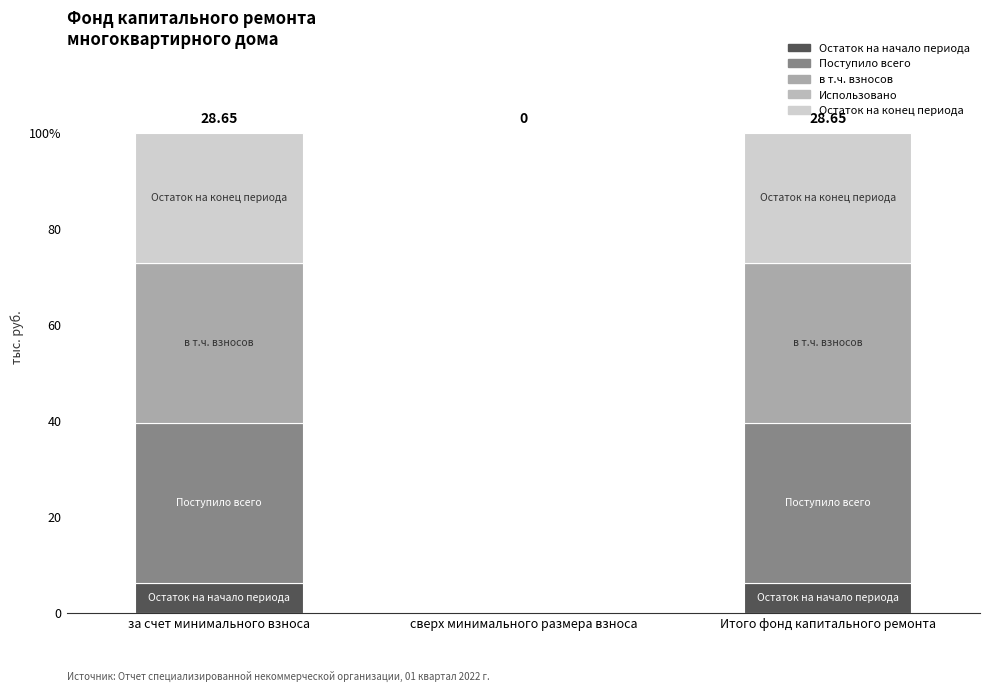

Are the bars horizontal?

No